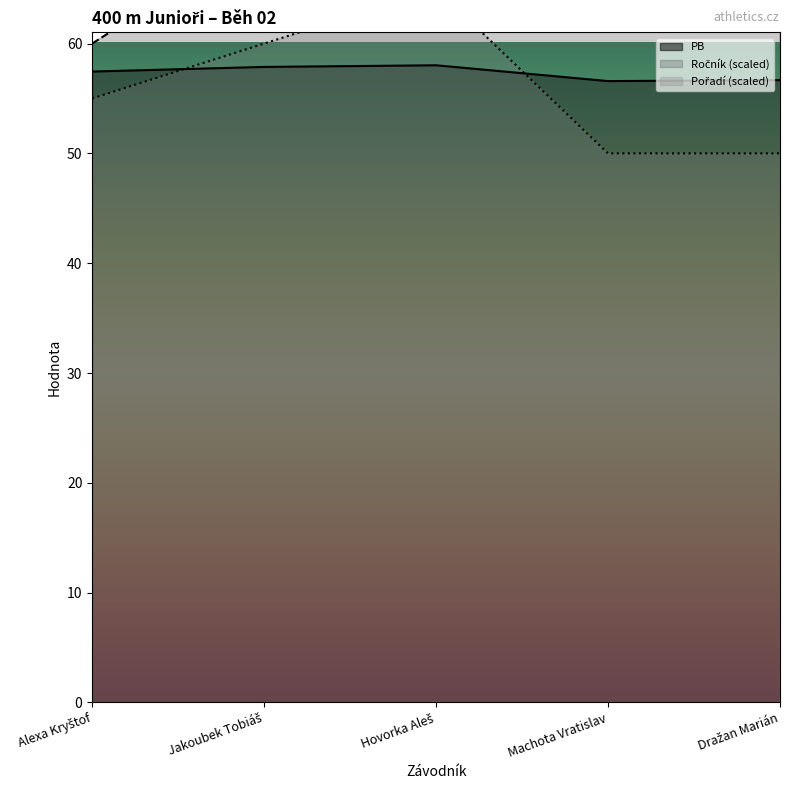

True or false: Pořadí and Ročník intersect in this chart.

False